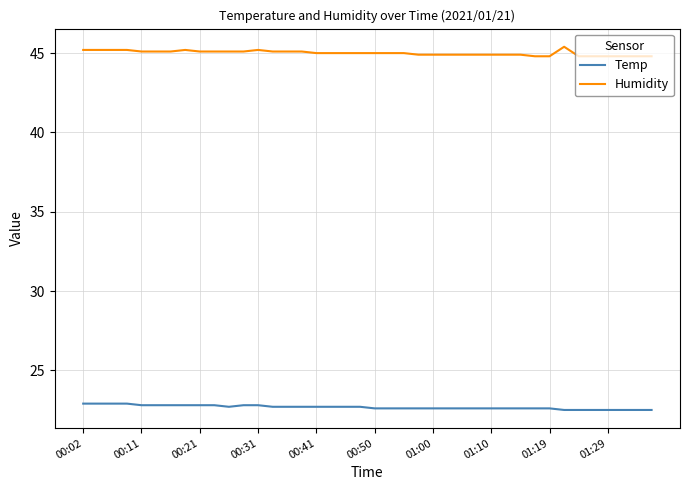

What is the minimum value for Temp?

22.5